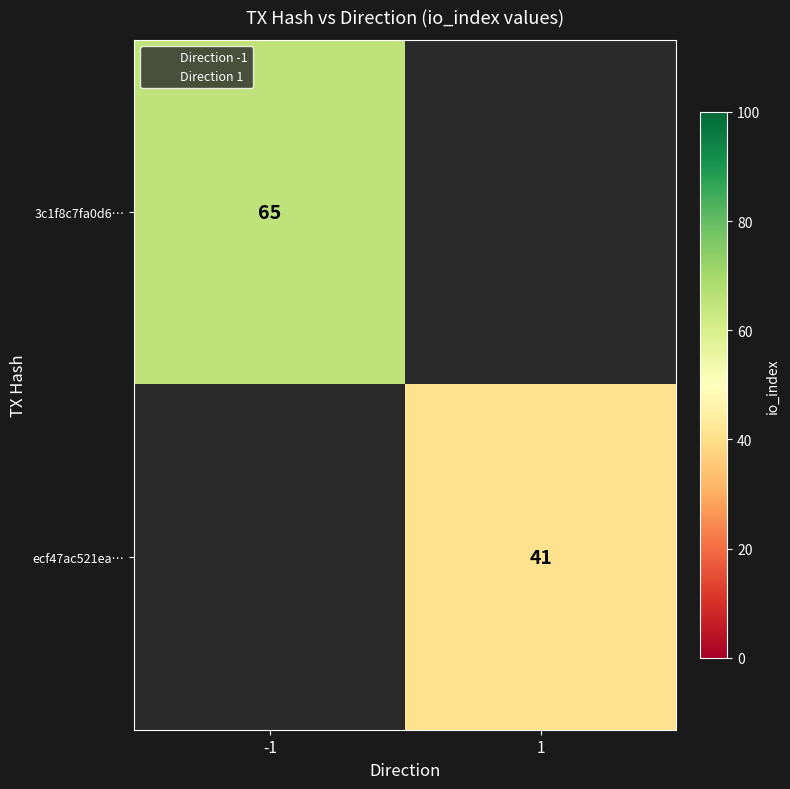

At which label does 3c1f8c7fa0d6… reach its peak?

-1